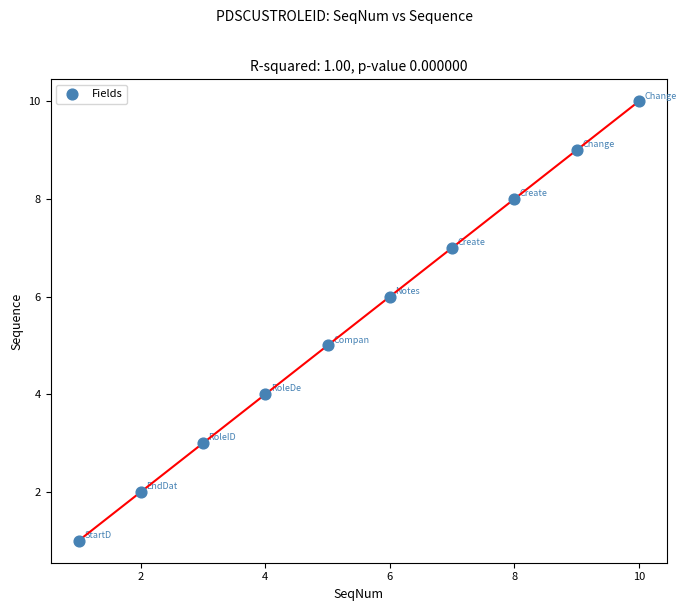

What is the range of X values (max minus min)?

9